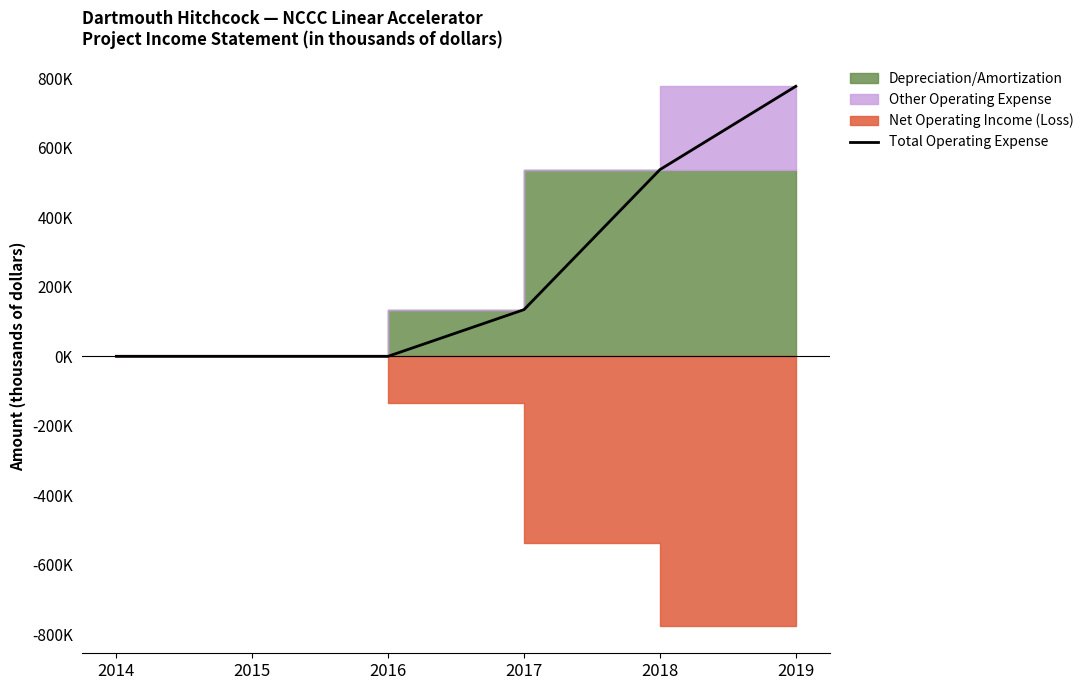

List the labels in order of value, smallest first.

2014, 2015, 2016, 2017, 2018, 2019